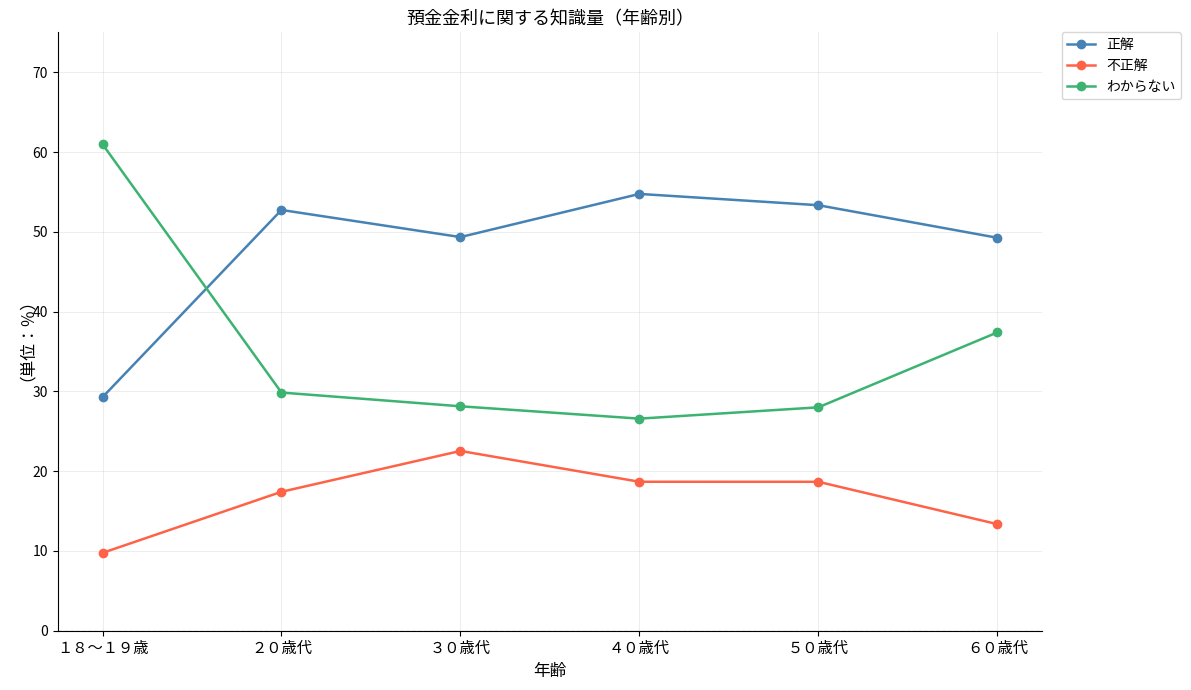

What position from the left is ５０歳代?

5